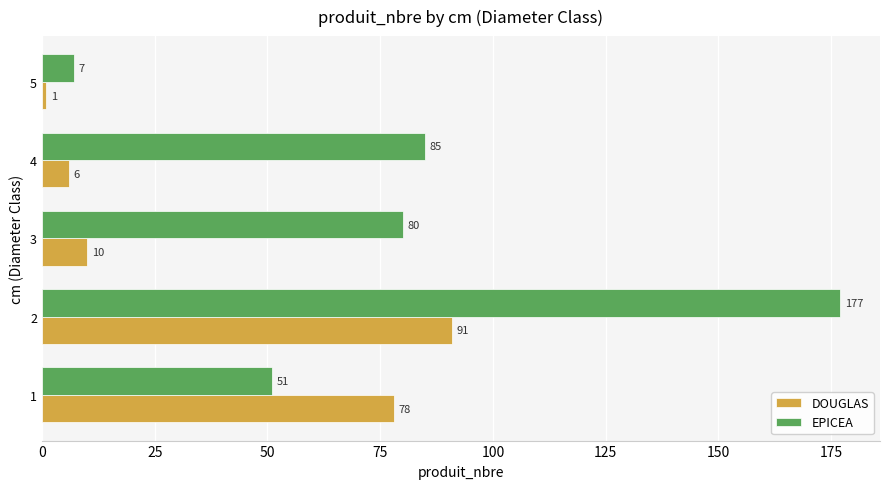

What is the difference between the maximum and minimum values in the DOUGLAS series?

90